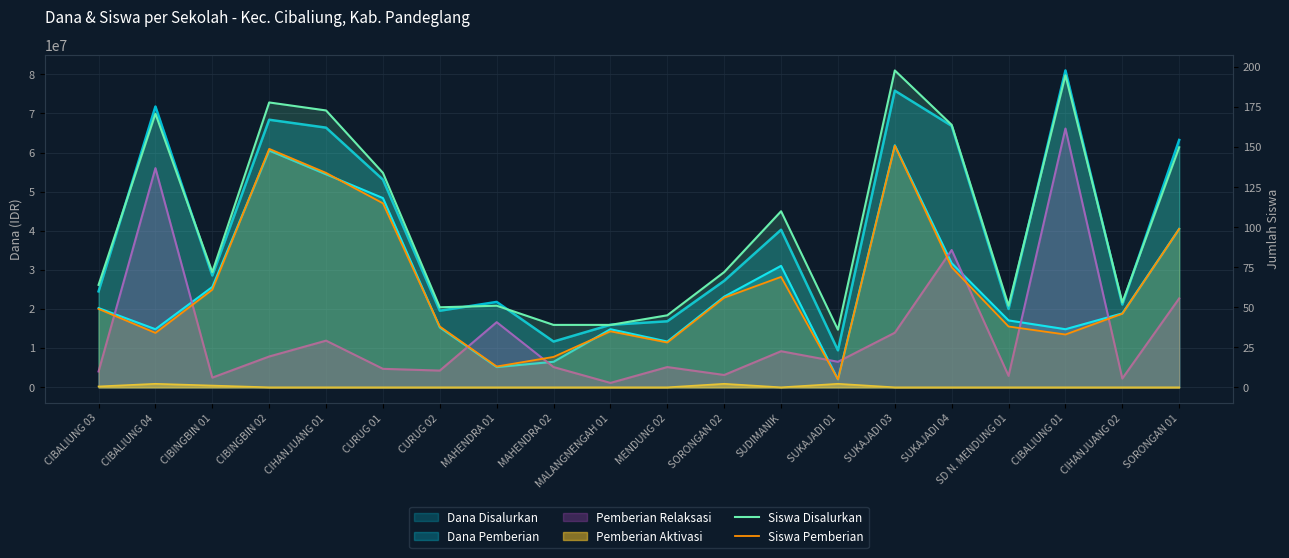

What is the sum of the Siswa Pemberian values at SORONGAN 01 and SUKAJADI 04?

174